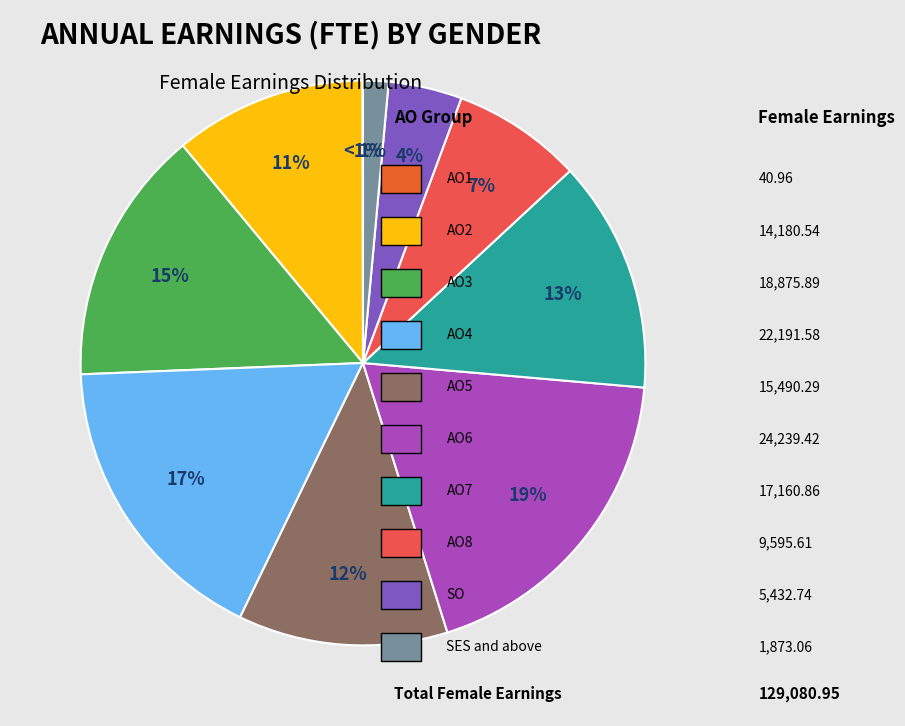

Do AO6 Equivalent and SES and above Equivalent together represent more than half of the pie?

No